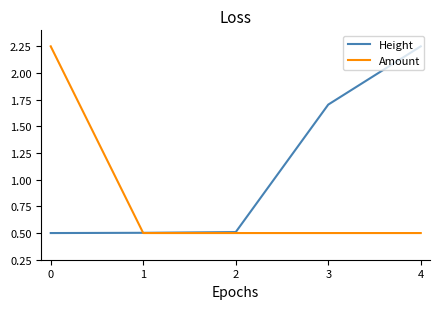

Is it true that Height equals 0.5 at 4?

False